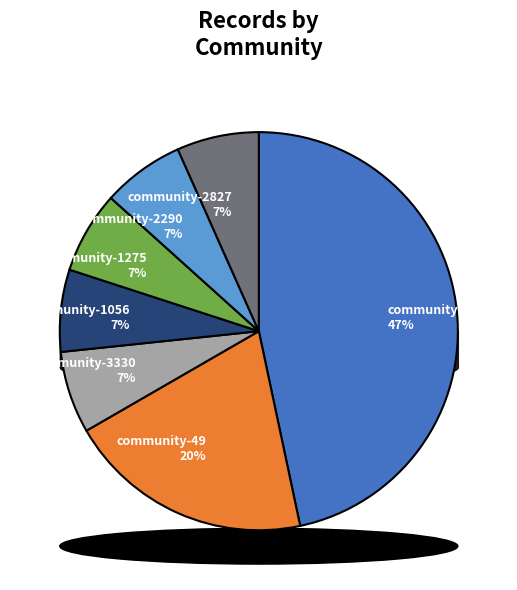

Count the number of slices in the pie.

7